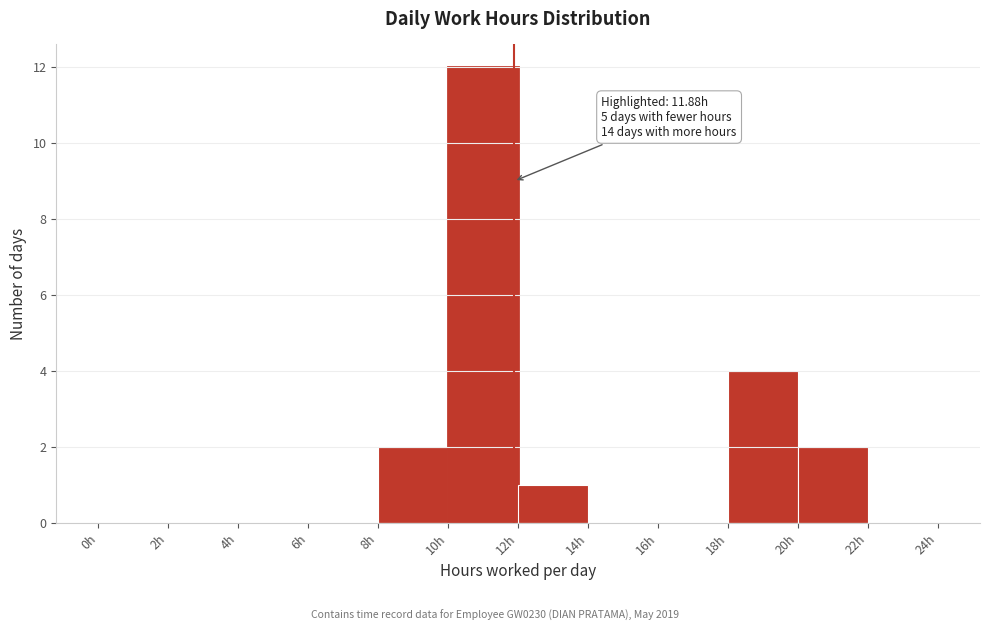

Over which range of the x-axis is the bar tallest?

10 to 12